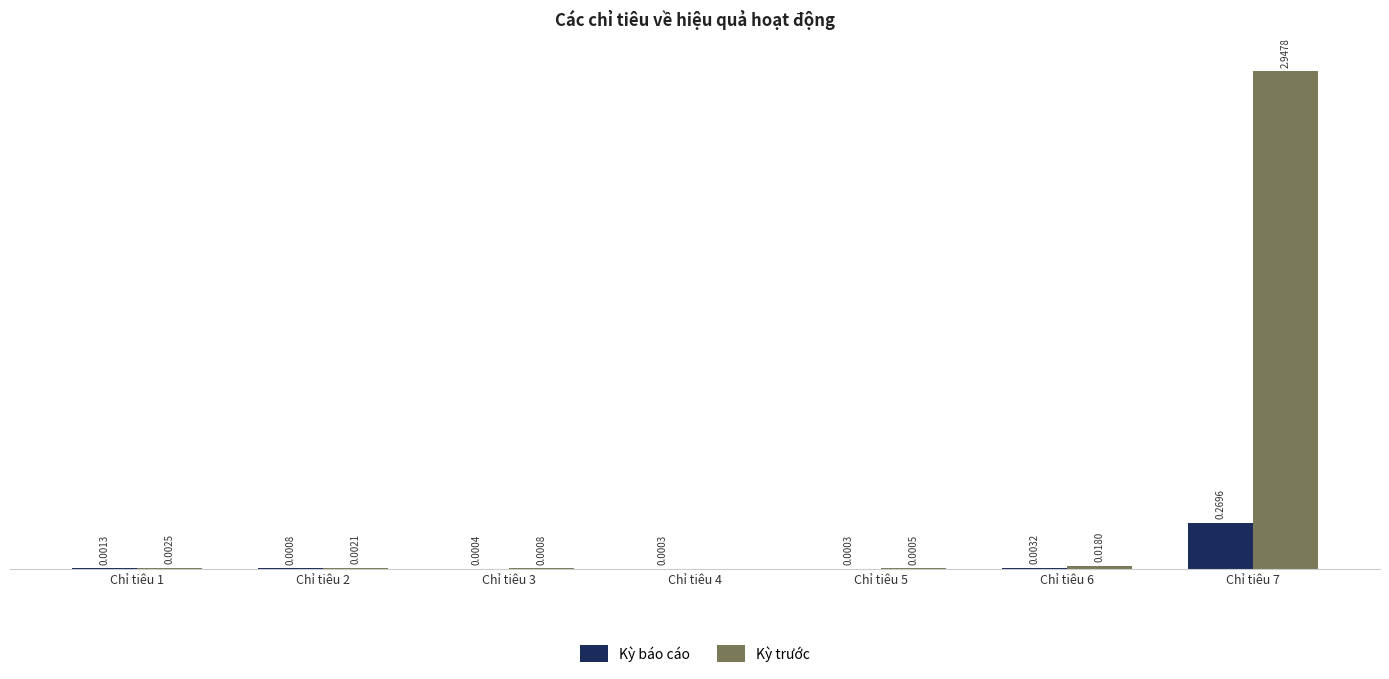

Between Chỉ tiêu 2 and Chỉ tiêu 4, which series saw the biggest shift?

Kỳ trước